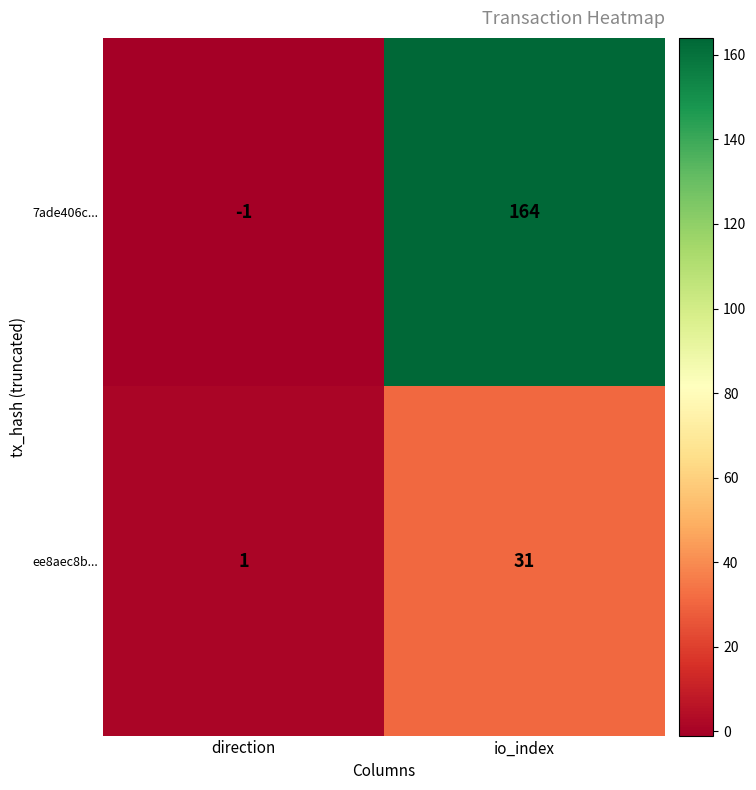

What is the maximum value shown in the chart?

164